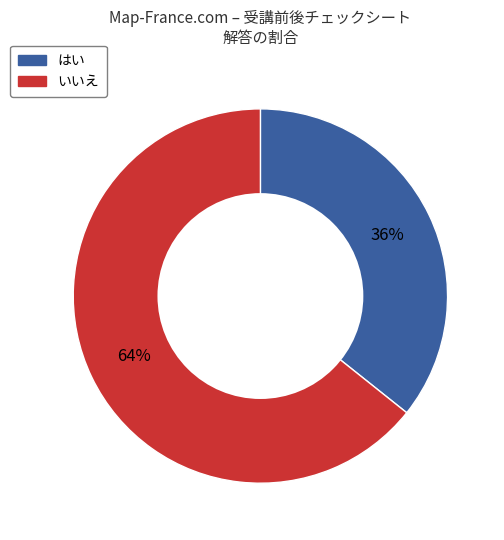

To the nearest percent, what is the average slice percentage?

50%